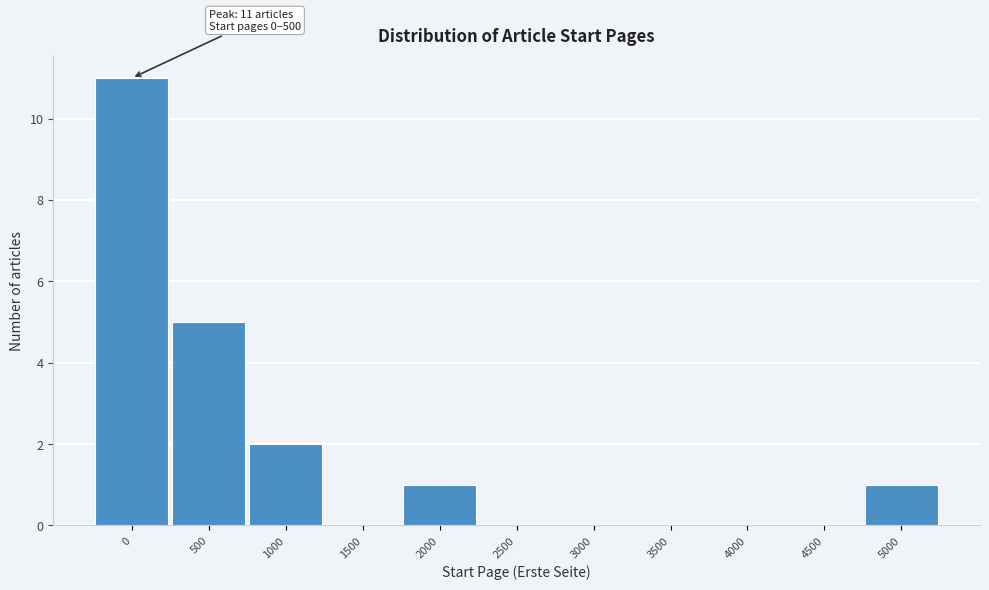

Reading right to left, transcribe all the data shown in this chart.

5000=1	4500=0	4000=0	3500=0	3000=0	2500=0	2000=1	1500=0	1000=2	500=5	0=11